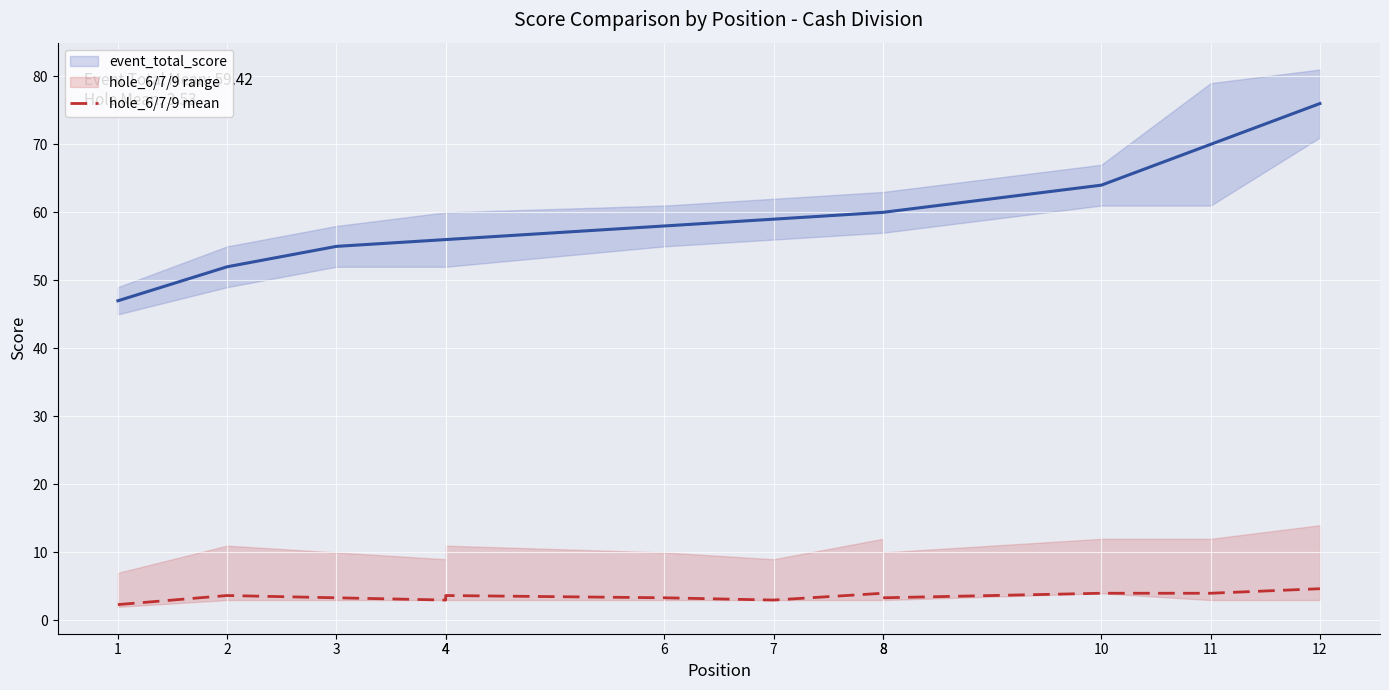

What is the difference between the highest and lowest values at 10?

60.0